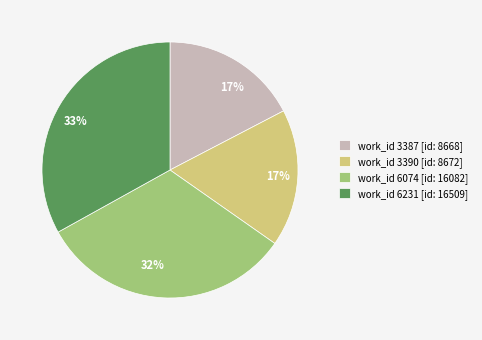

To the nearest percent, what percentage of the pie is work_id 6231 [id: 16509]?

33%